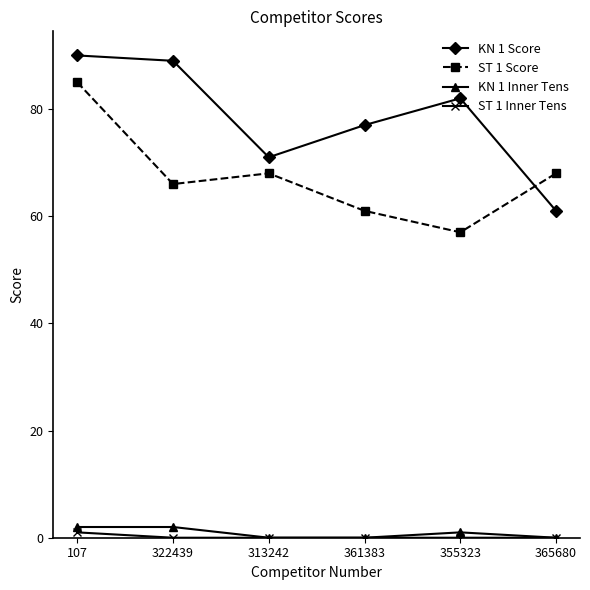

What is the approximate value of KN 1 Score at 313242, to the nearest 5?

70